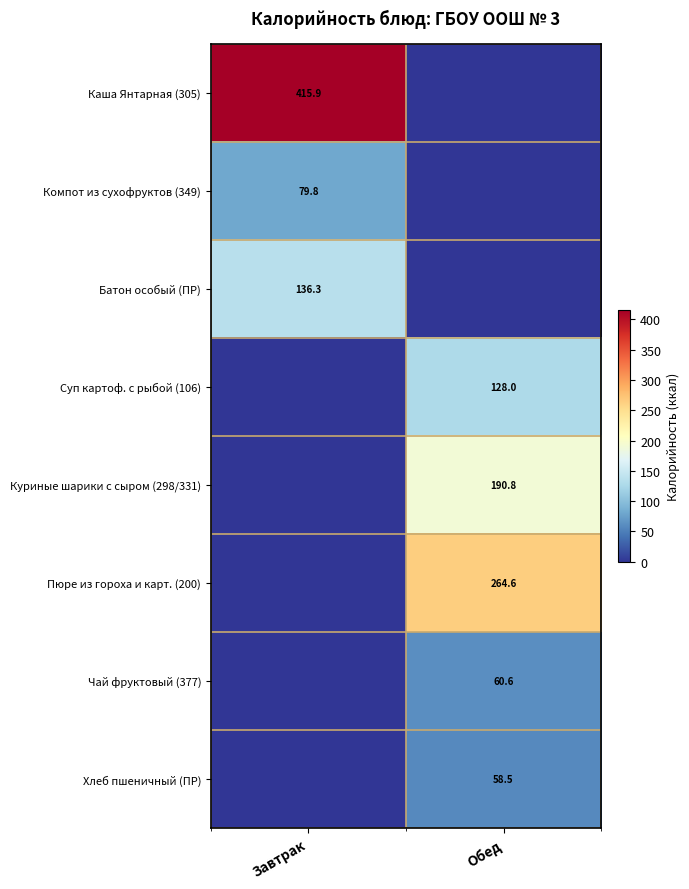

Is it true that Компот из сухофруктов (349) equals 79.8 at Завтрак?

True